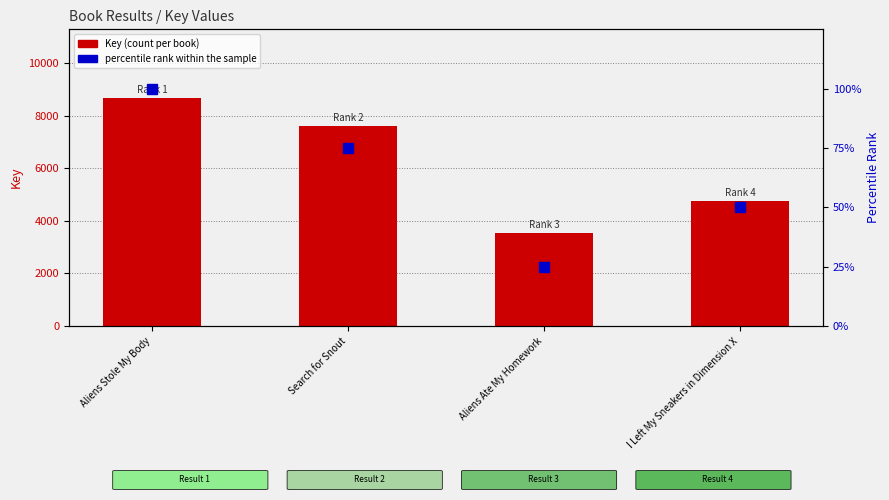

How many distinct data groups are displayed?

2